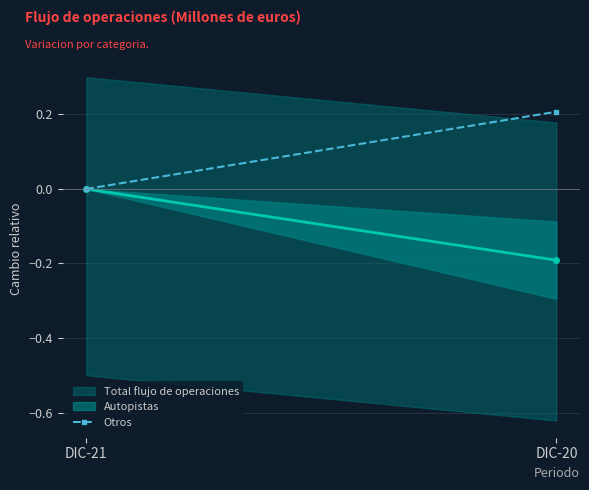

Rank the categories by value from highest to lowest.

DIC-20, DIC-21